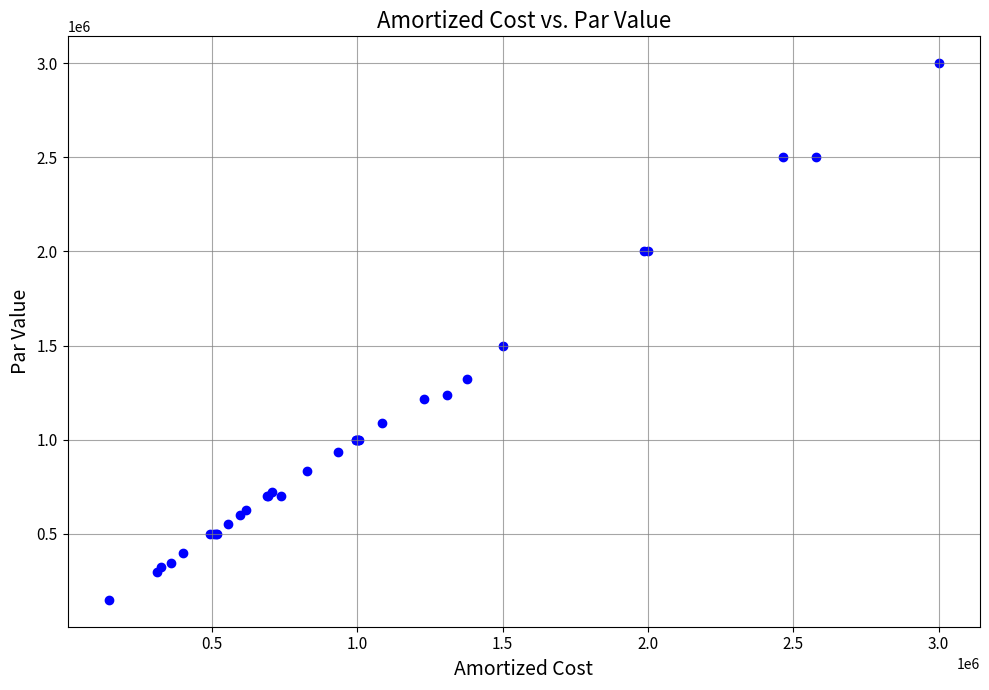

What Y value in the scatter plot is closest to 1575000?

1500000